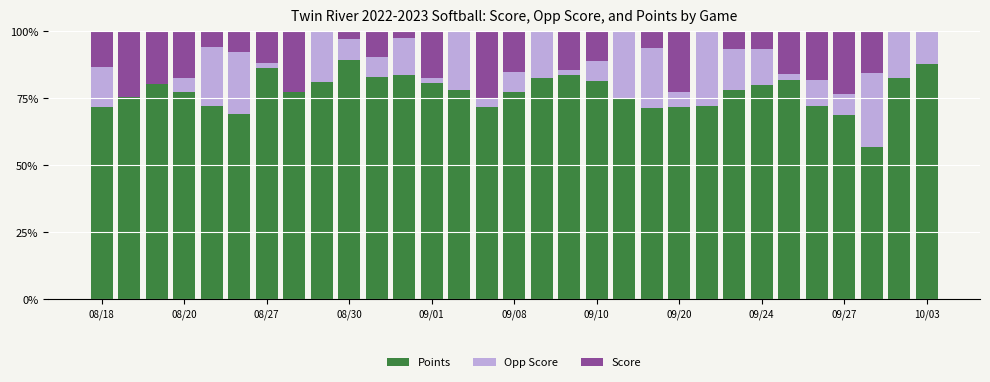

What is the maximum value for Points?

89.2